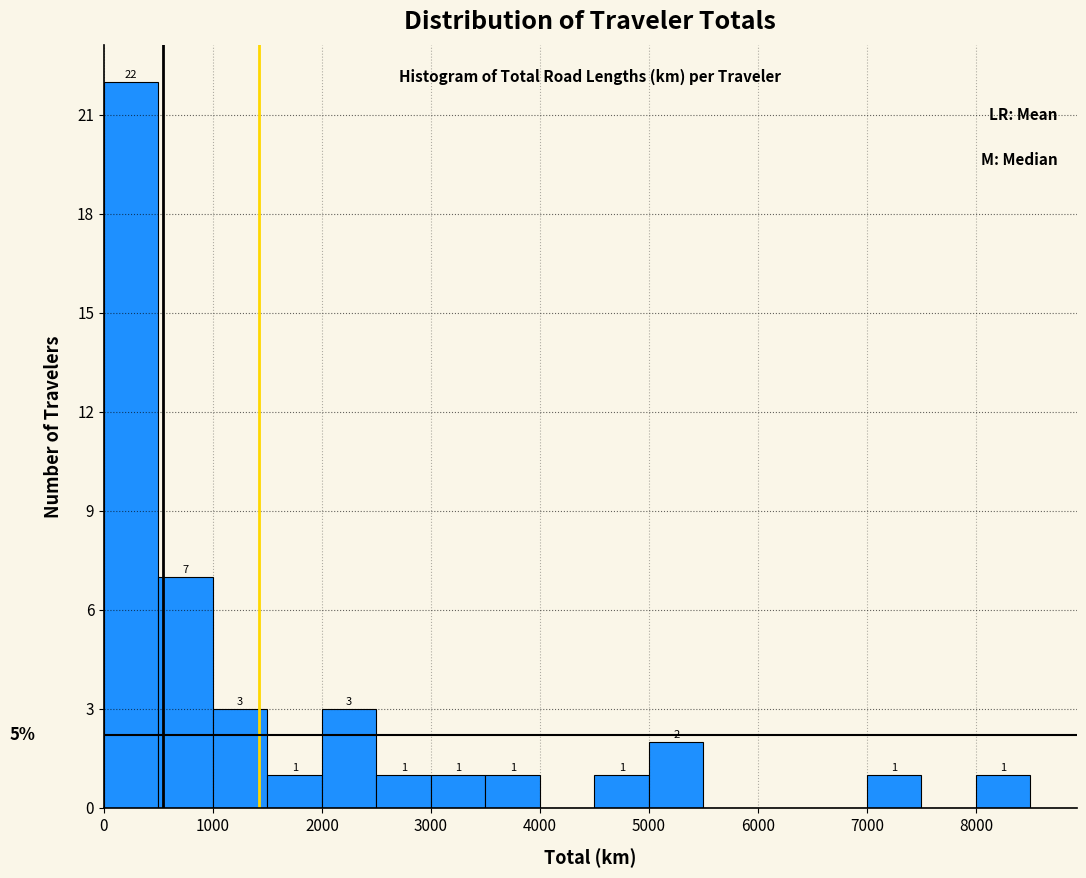

Which range on the x-axis has the tallest bar?

0 to 500